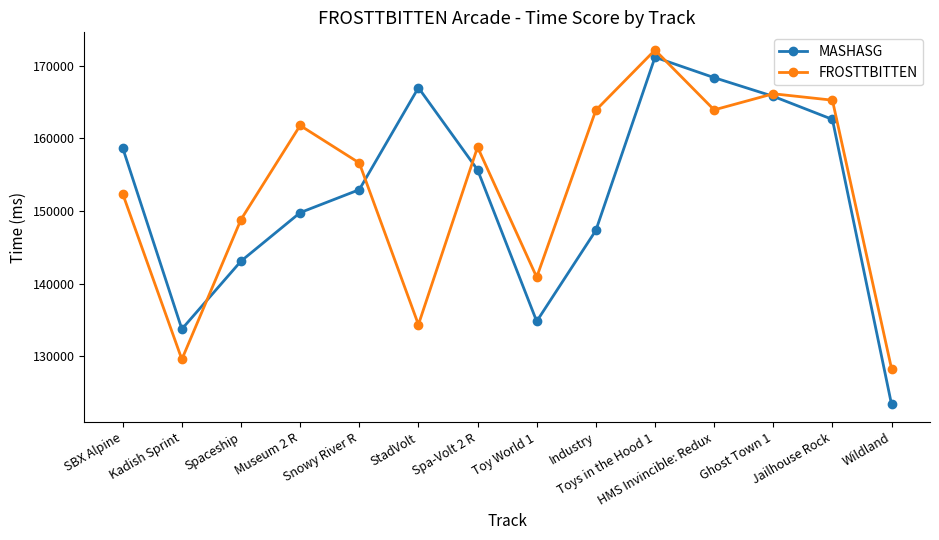

How many distinct data groups are displayed?

2